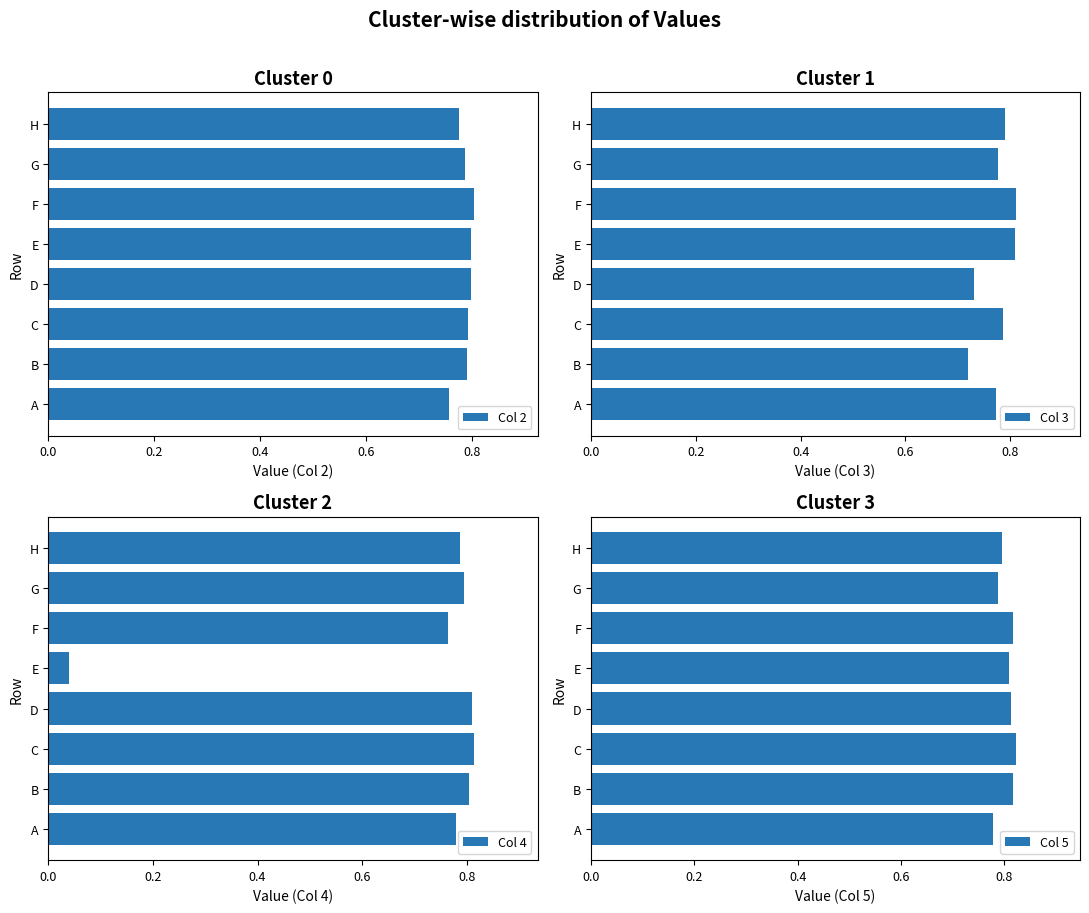

At which label is Col 2 closest to 0?

A